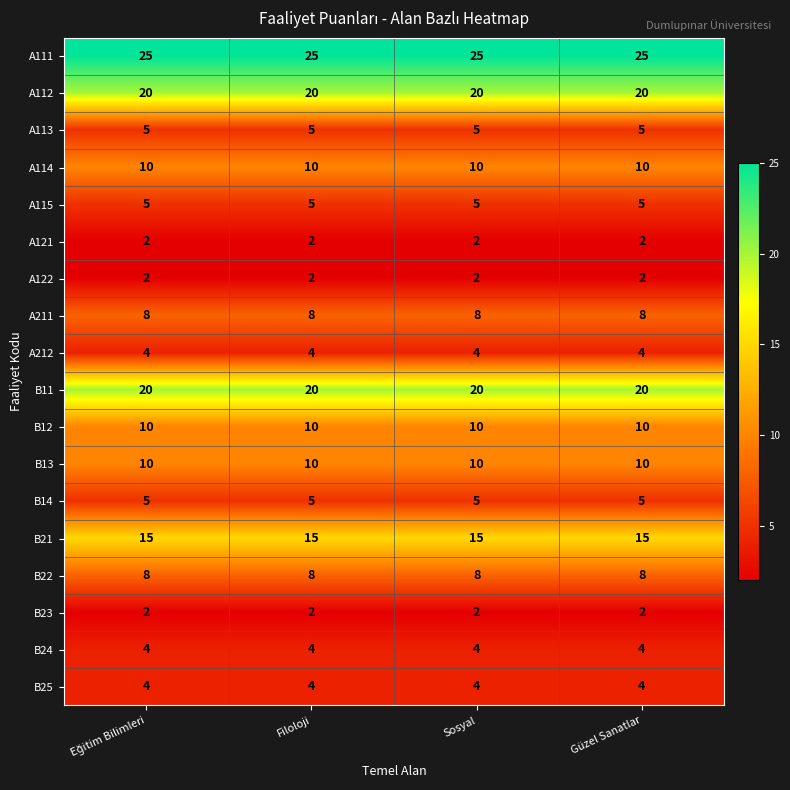

Is it true that B14 equals 2 at Güzel Sanatlar?

False